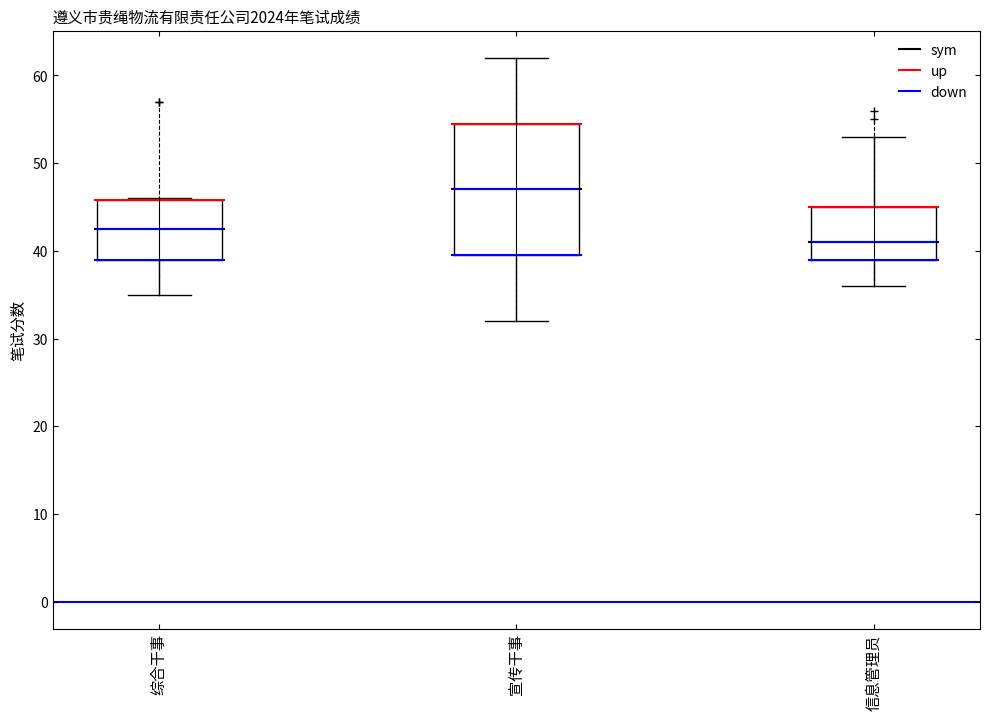

Which box has the highest median line?

宣传干事